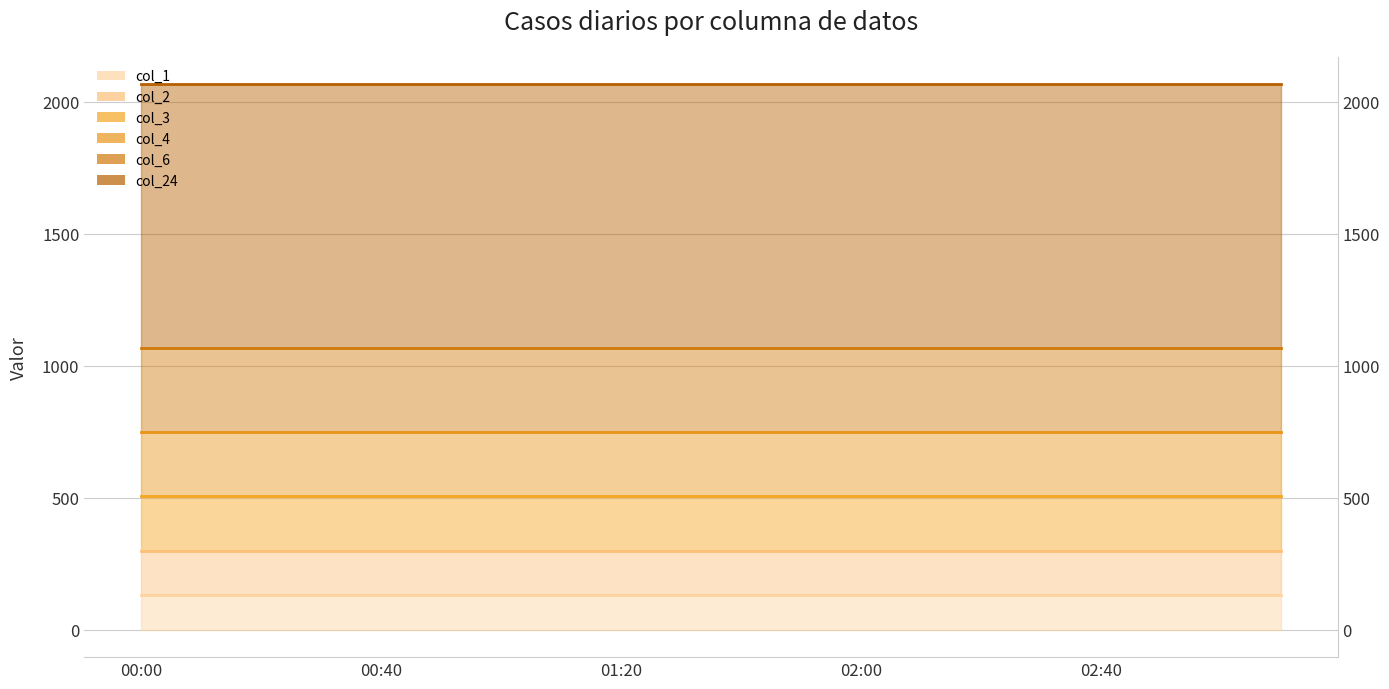

What is the average value of the col_6 line series?

1068.3